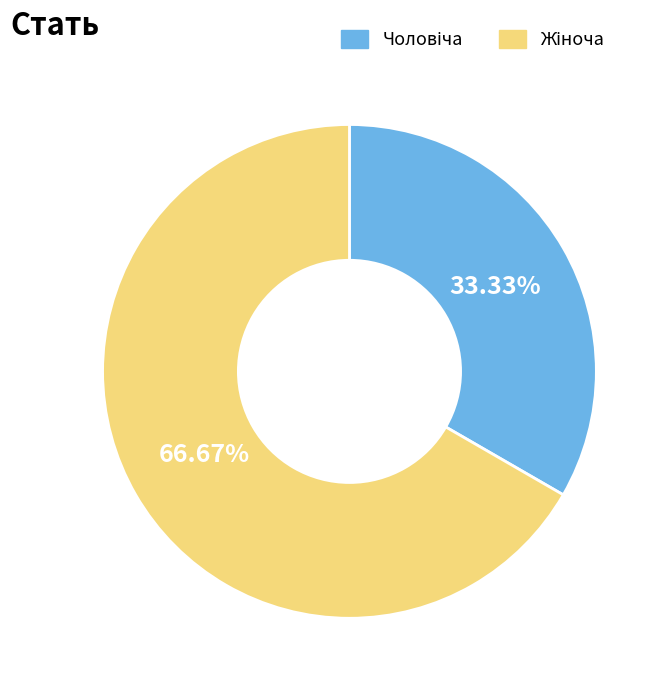

Is there a majority slice in this chart?

Yes